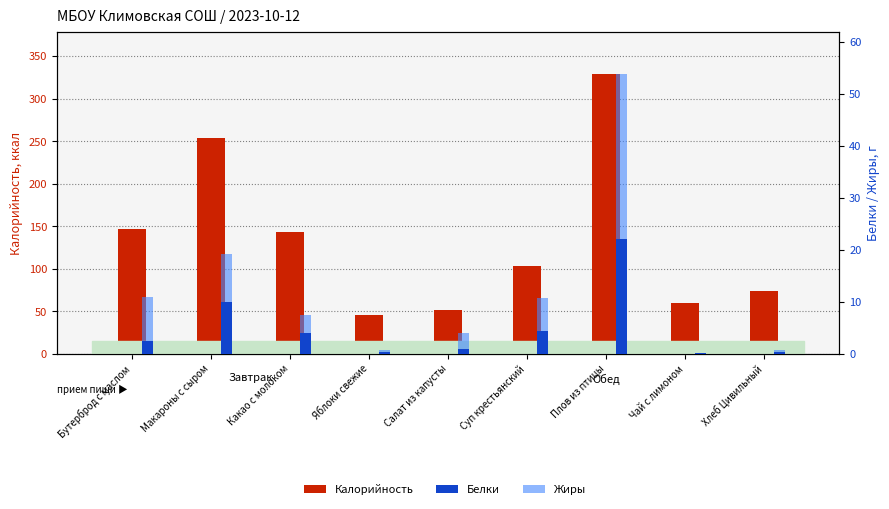

Is the value of Жиры at Макароны с сыром greater than the value of Белки at Бутерброд с маслом?

Yes